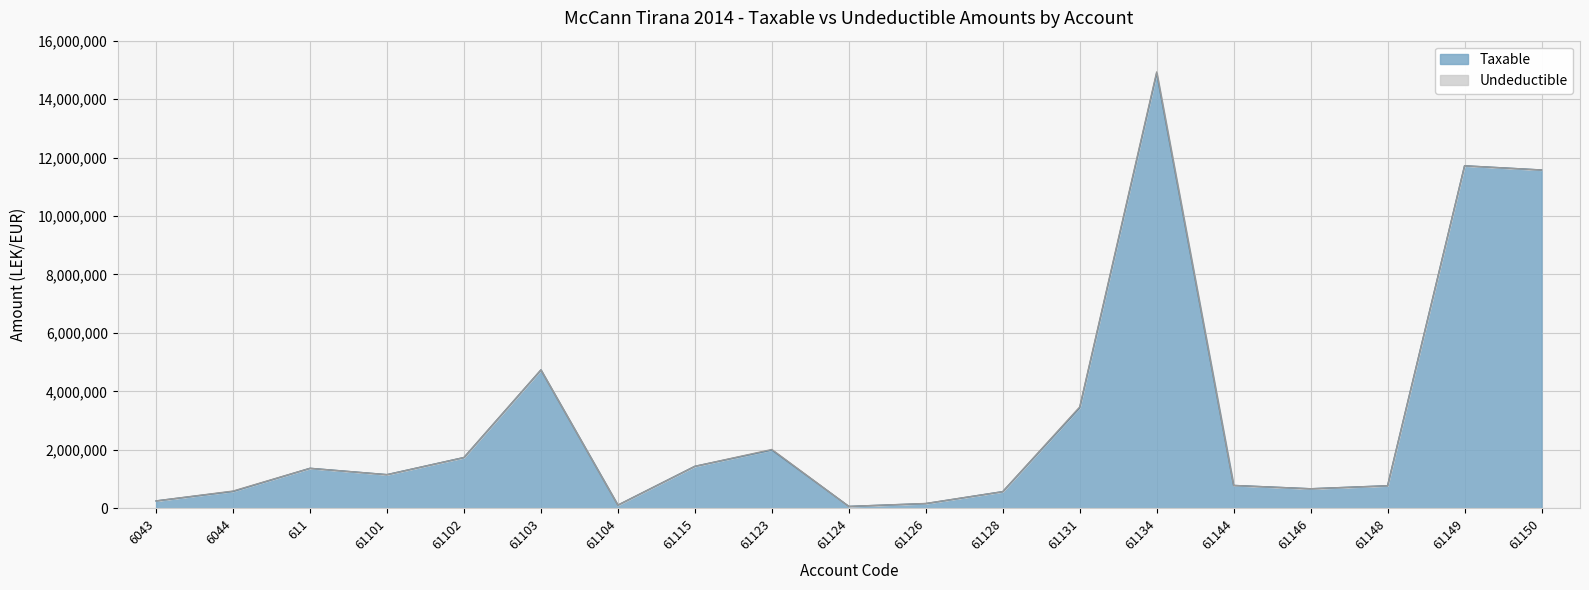

Reading left to right, extract all data points from this chart.

250227.1	575296.9	1366068.5	1149043.7	1735151.5	4731146.9	105900.0	1433753.2	1991862.2	61813.2	157990.0	567460.5	3437988.5	14887859.8	779642.1	666085.5	769080.9	11717876.6	11574631.1